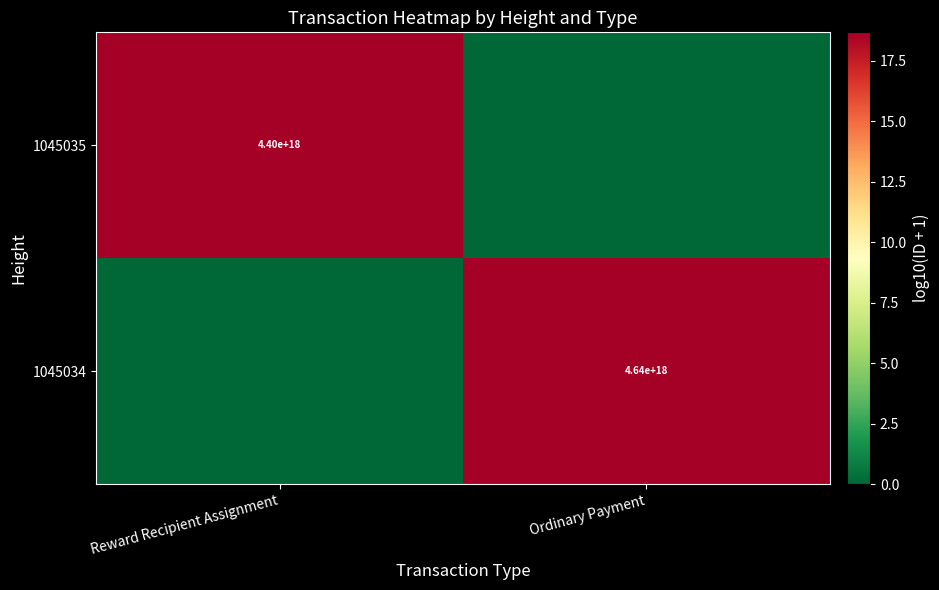

How many distinct data groups are displayed?

2